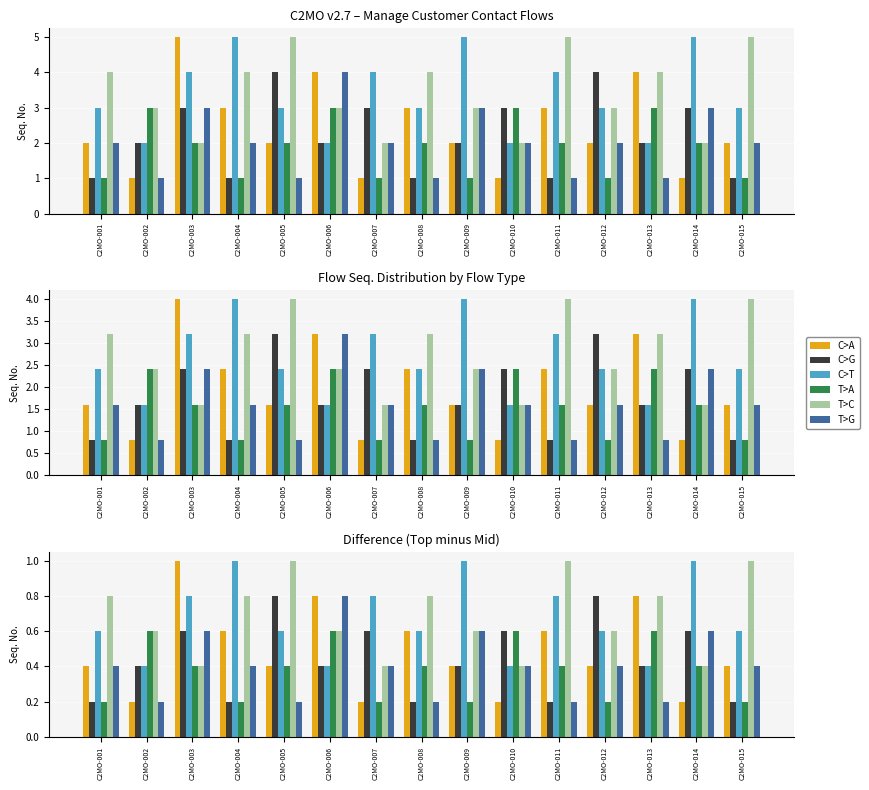

Read the C>G value at C2MO-015.

0.2